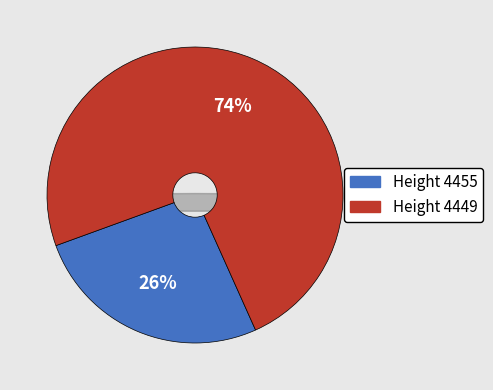

How many slices are in this pie chart?

2